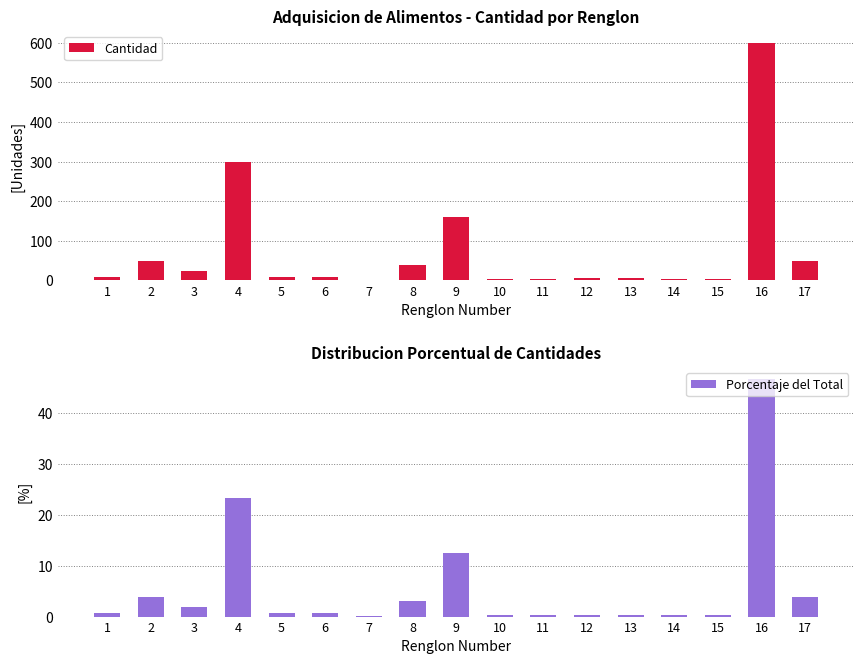

What is the difference between the maximum and minimum values in the Porcentaje del Total series?

46.6